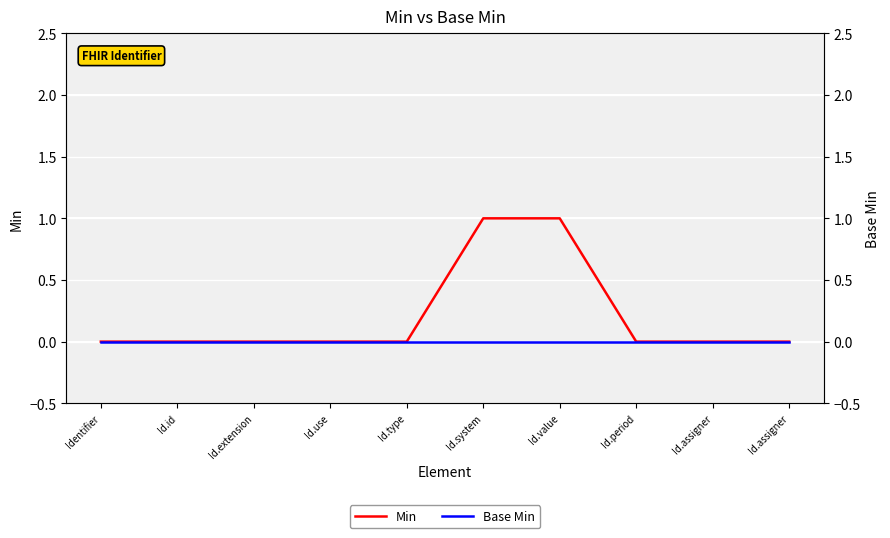

Is it true that Base Min equals 0 at Id.extension?

True